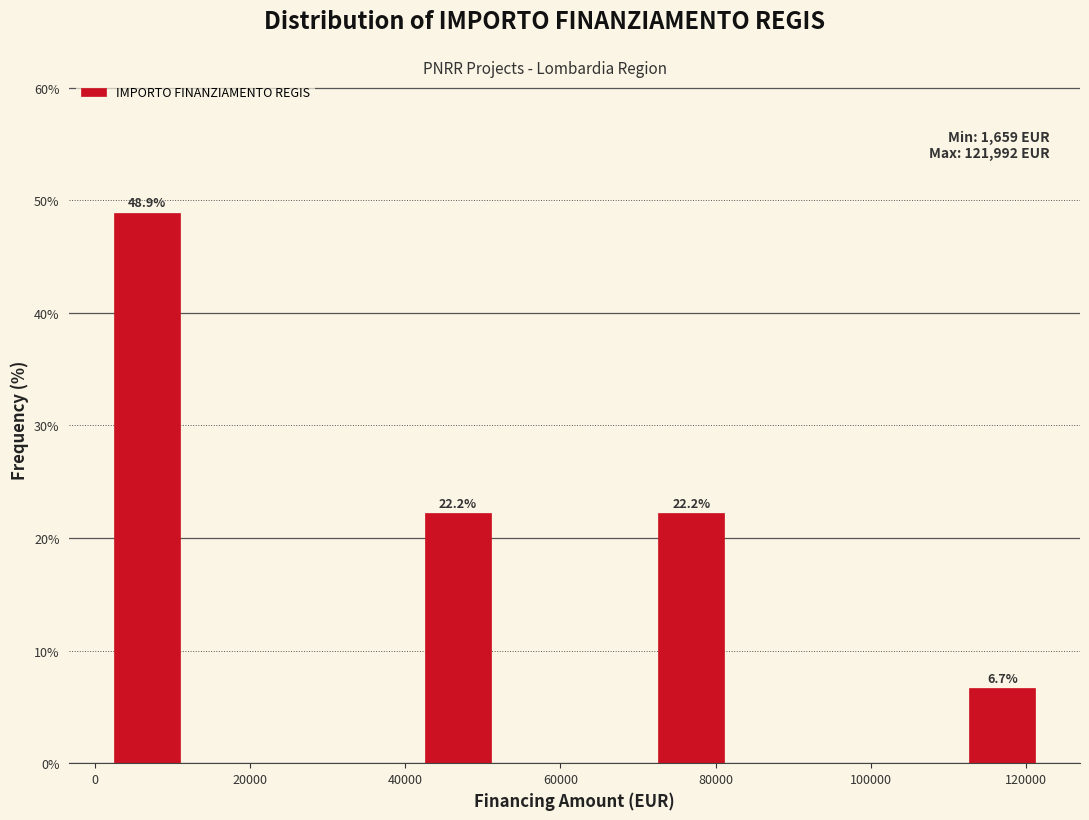

Over which range of the x-axis is the bar tallest?

2000 to 12000